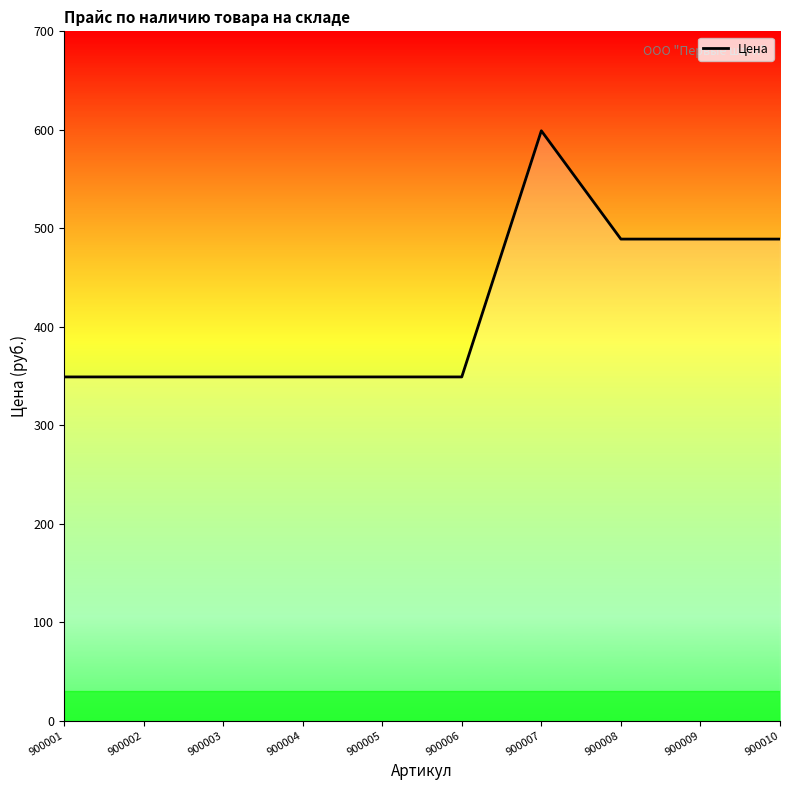

What is the difference between the values at 900009 and 900005?

140